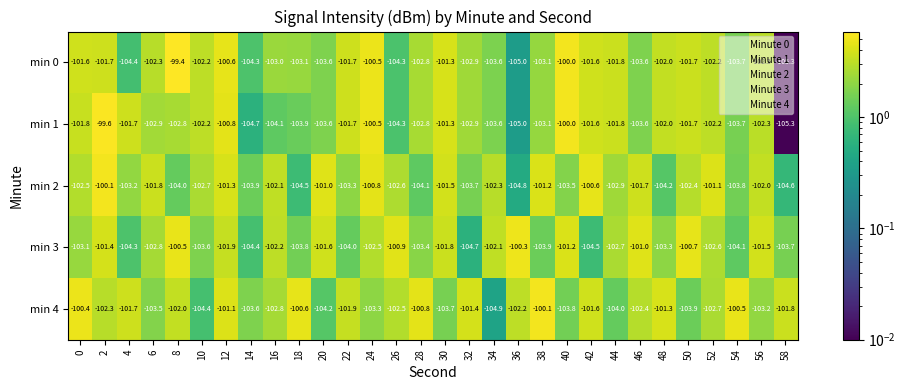

Which label corresponds to the largest value in the chart?

8